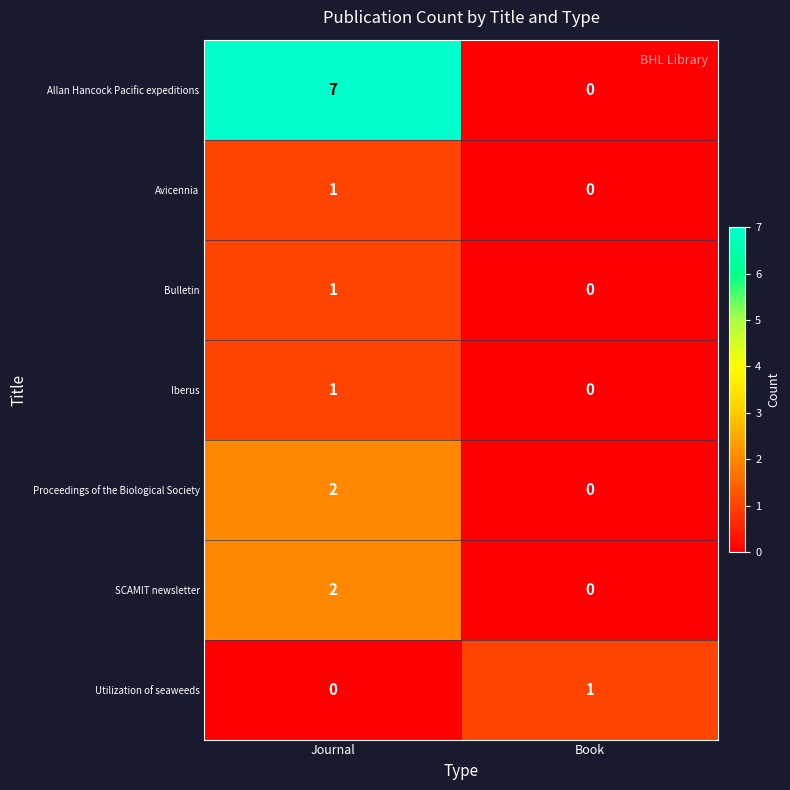

What is the approximate value of Allan Hancock Pacific expeditions at Journal?

7